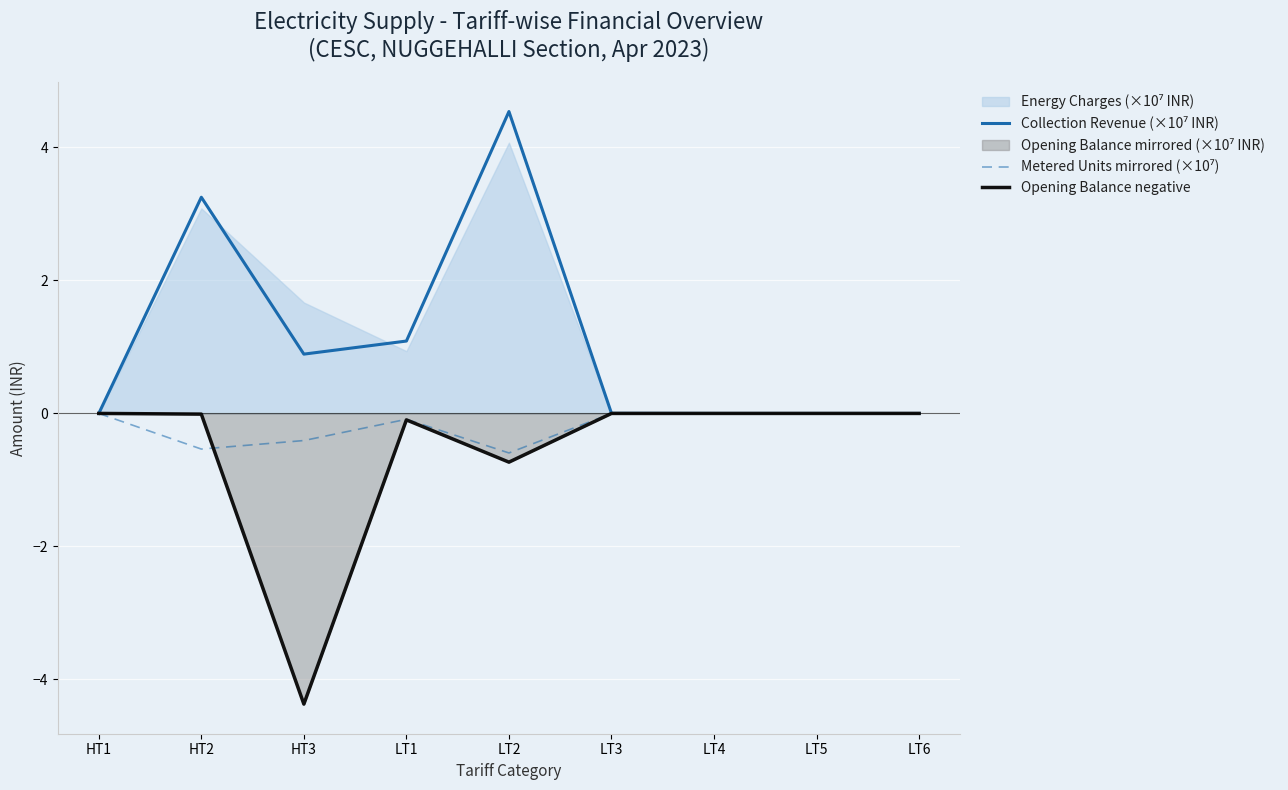

True or false: Collection Revenue (×10⁷ INR) and Opening Balance negative intersect in this chart.

False